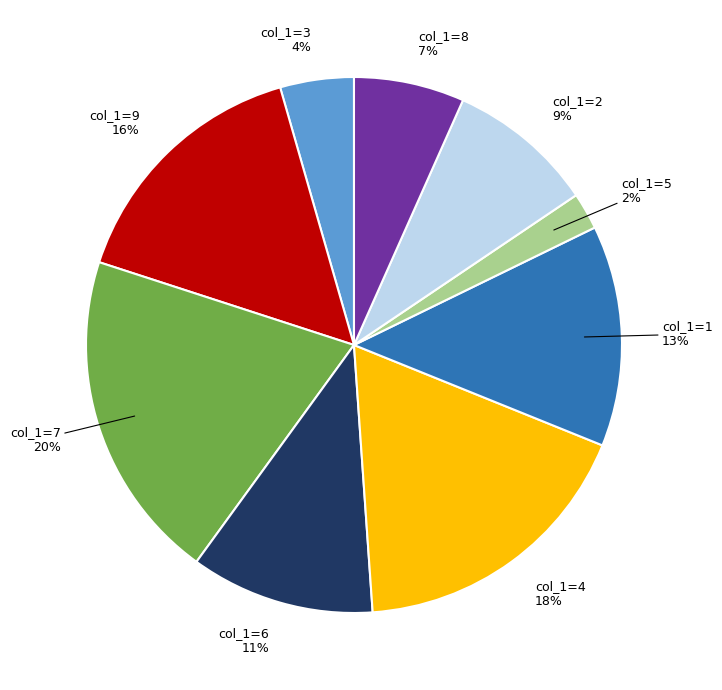

Which slice is the smallest?

col_1=5